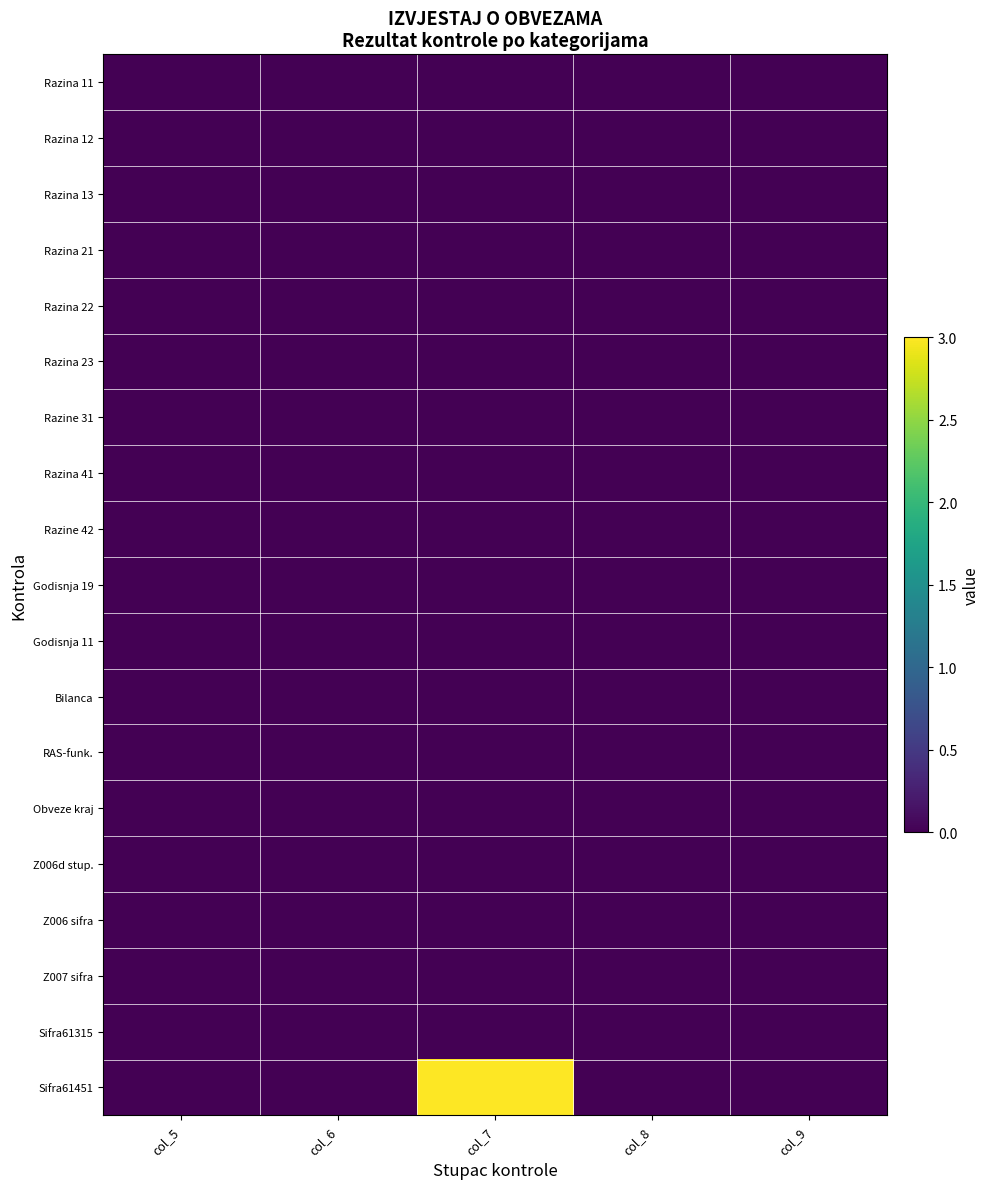

Reading left to right, list all the values displayed in this chart.

Razina 11: col_5=0	col_6=0	col_7=0	col_8=0	col_9=0
Razina 12: col_5=0	col_6=0	col_7=0	col_8=0	col_9=0
Razina 13: col_5=0	col_6=0	col_7=0	col_8=0	col_9=0
Razina 21: col_5=0	col_6=0	col_7=0	col_8=0	col_9=0
Razina 22: col_5=0	col_6=0	col_7=0	col_8=0	col_9=0
Razina 23: col_5=0	col_6=0	col_7=0	col_8=0	col_9=0
Razine 31: col_5=0	col_6=0	col_7=0	col_8=0	col_9=0
Razina 41: col_5=0	col_6=0	col_7=0	col_8=0	col_9=0
Razine 42: col_5=0	col_6=0	col_7=0	col_8=0	col_9=0
Godisnja 19: col_5=0	col_6=0	col_7=0	col_8=0	col_9=0
Godisnja 11: col_5=0	col_6=0	col_7=0	col_8=0	col_9=0
Bilanca: col_5=0	col_6=0	col_7=0	col_8=0	col_9=0
RAS-funk.: col_5=0	col_6=0	col_7=0	col_8=0	col_9=0
Obveze kraj: col_5=0	col_6=0	col_7=0	col_8=0	col_9=0
Z006d stup.: col_5=0	col_6=0	col_7=0	col_8=0	col_9=0
Z006 sifra: col_5=0	col_6=0	col_7=0	col_8=0	col_9=0
Z007 sifra: col_5=0	col_6=0	col_7=0	col_8=0	col_9=0
Sifra61315: col_5=0	col_6=0	col_7=0	col_8=0	col_9=0
Sifra61451: col_5=0	col_6=0	col_7=3	col_8=0	col_9=0